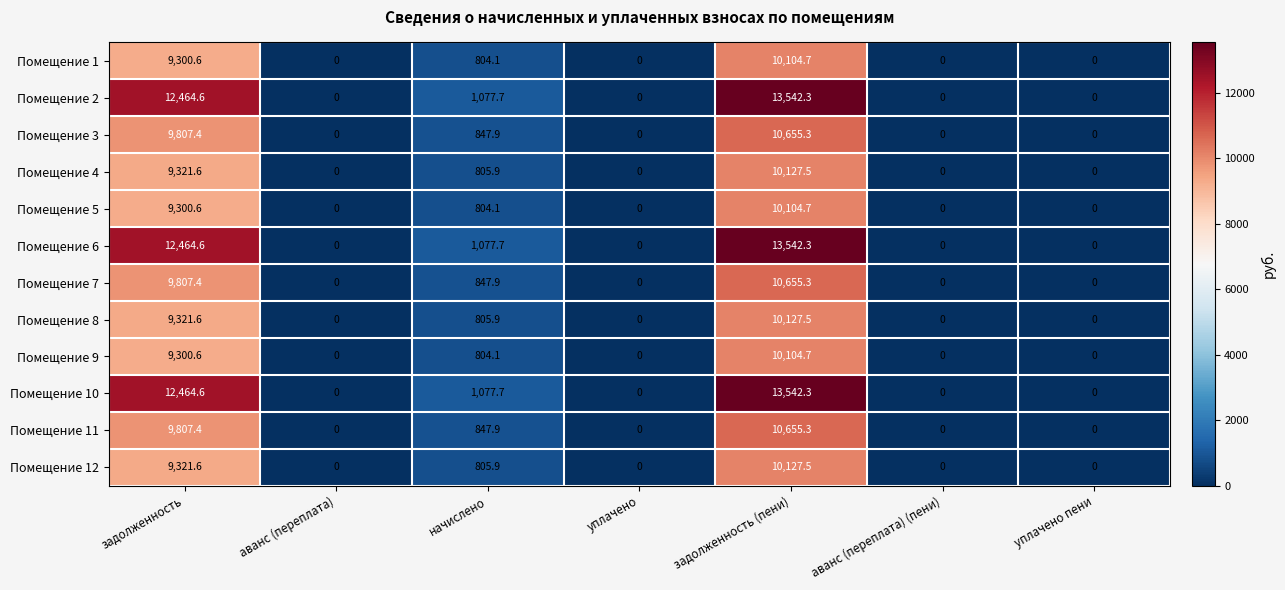

What is the greatest value displayed?

13542.3